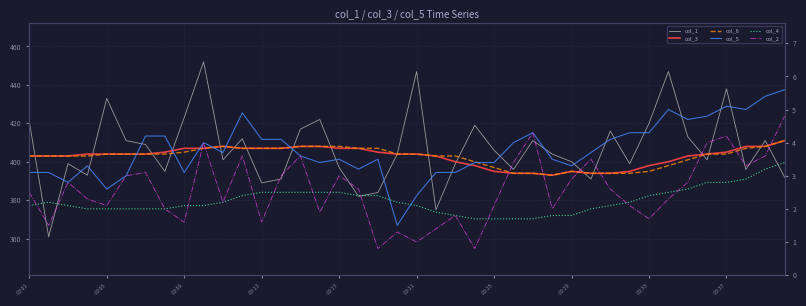

Which series has the widest spread of values?

col_1